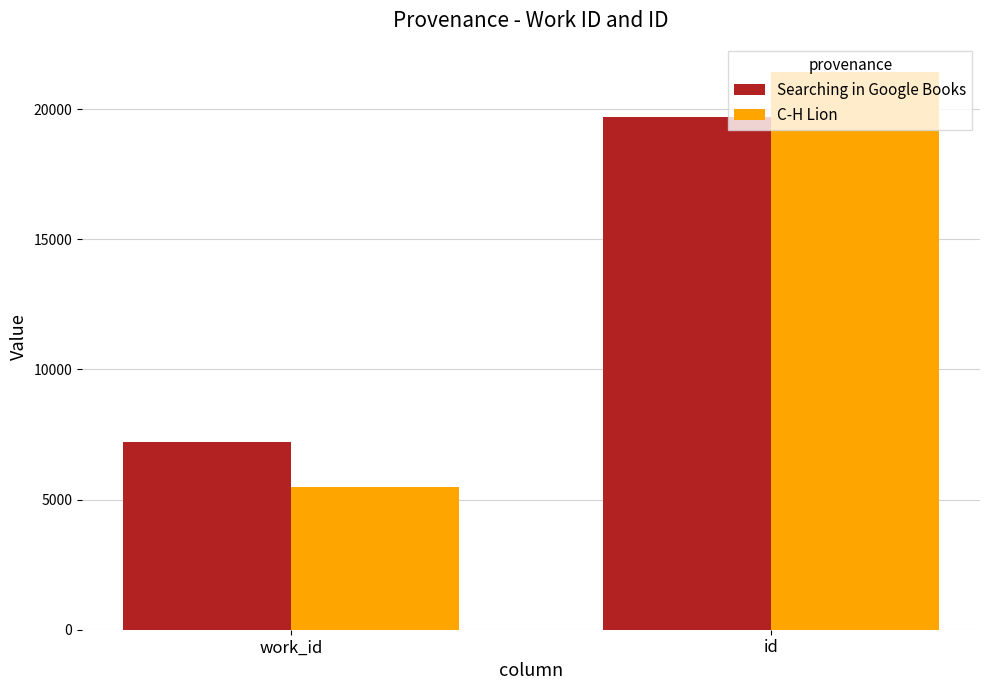

Rank the series by their maximum value, from lowest to highest.

Searching in Google Books, C-H Lion